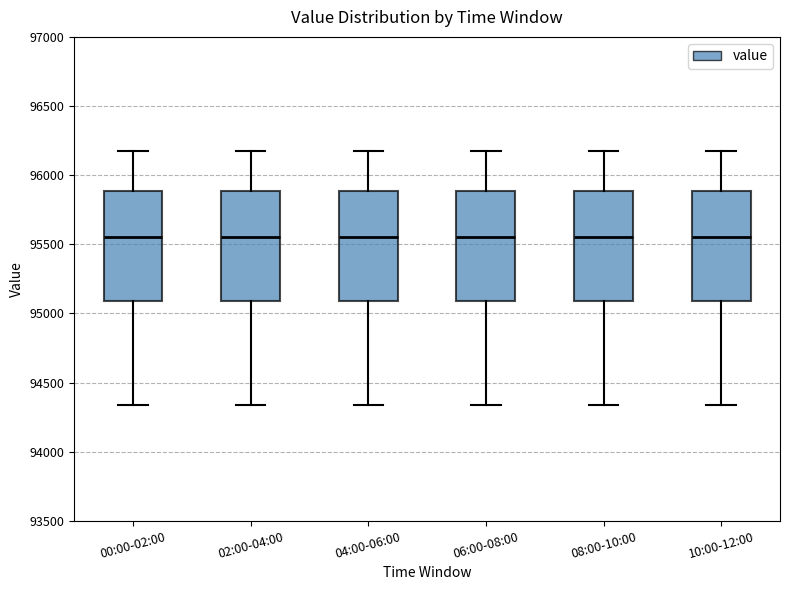

Reading left to right, read every box against the y-axis: the position of its median line, the range the box covers, and the ends of its whiskers. The values are not printed on the chart, so give them approximately, as read against the axis.

00:00-02:00: median 95550, box 95100 to 95900, whiskers 94350 to 96150
02:00-04:00: median 95550, box 95100 to 95900, whiskers 94350 to 96150
04:00-06:00: median 95550, box 95100 to 95900, whiskers 94350 to 96150
06:00-08:00: median 95550, box 95100 to 95900, whiskers 94350 to 96150
08:00-10:00: median 95550, box 95100 to 95900, whiskers 94350 to 96150
10:00-12:00: median 95550, box 95100 to 95900, whiskers 94350 to 96150